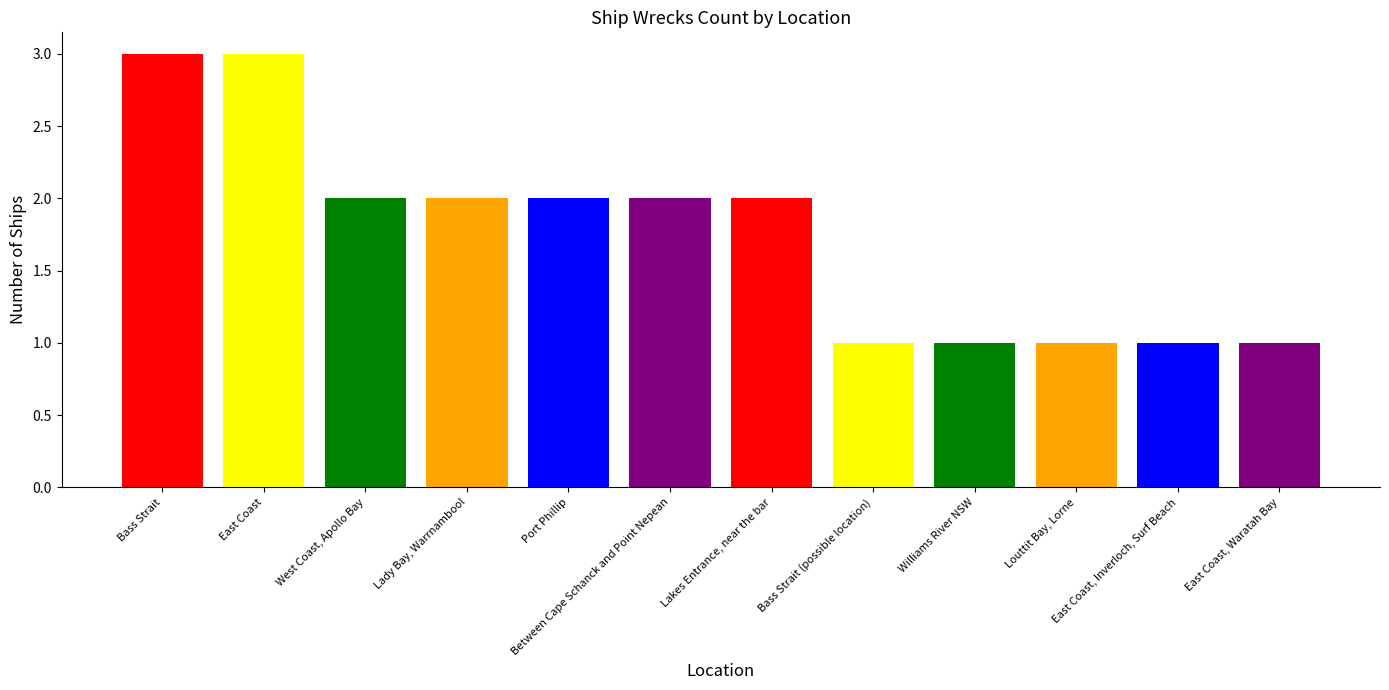

Reading right to left, list all the values displayed in this chart.

1	1	1	1	1	2	2	2	2	2	3	3